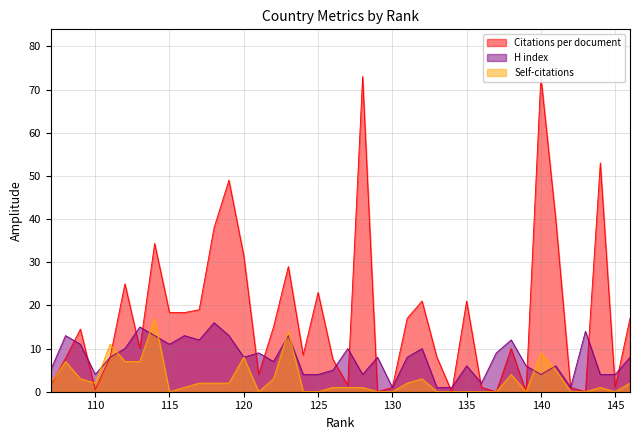

Is it true that Self-citations equals 4.4 at 108?

False